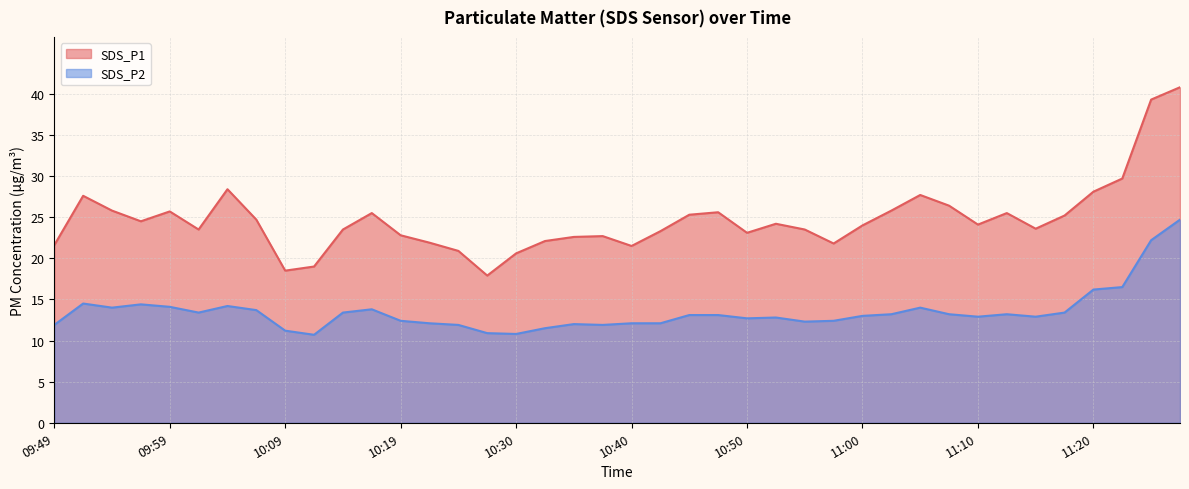

Where is the first local minimum for SDS_P1?

09:57